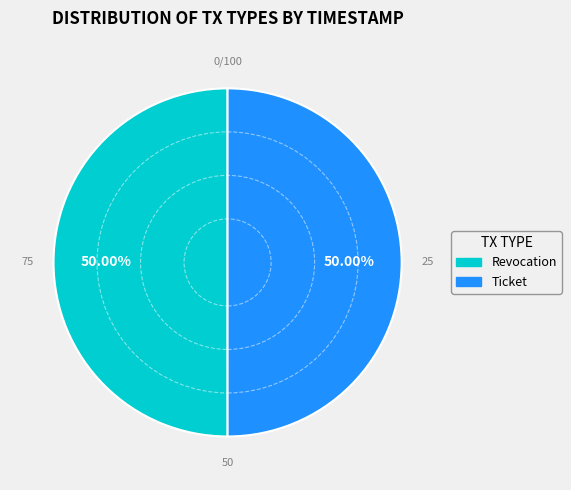

The Revocation slice represents 50% of the pie. True or false?

True